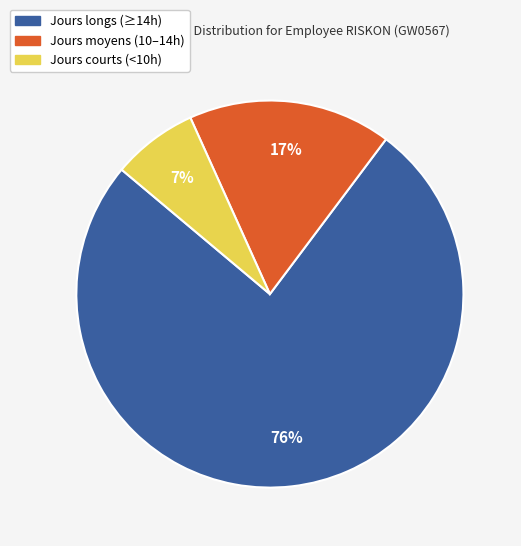

To the nearest percent, what is the difference between the largest and smallest slice percentages?

69%